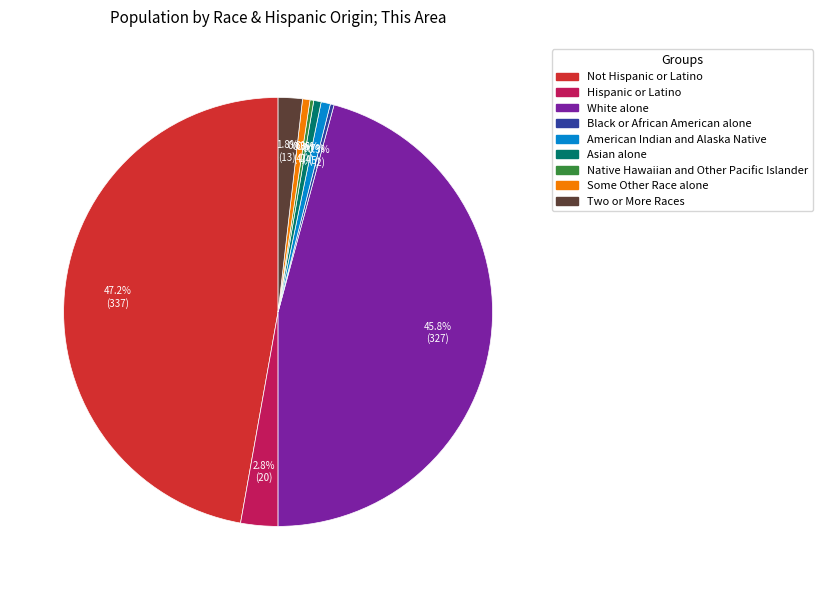

The Native Hawaiian and Other Pacific Islander slice represents 0% of the pie. True or false?

True